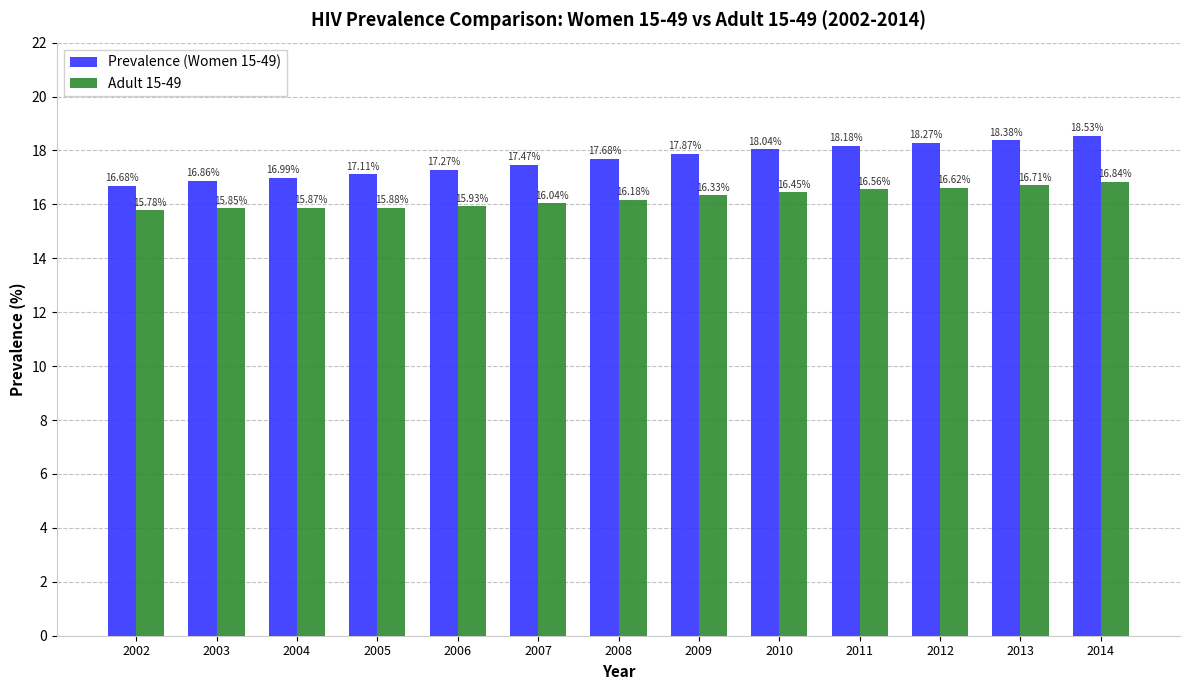

What are all the series names shown in the legend?

Prevalence (Women 15-49), Adult 15-49